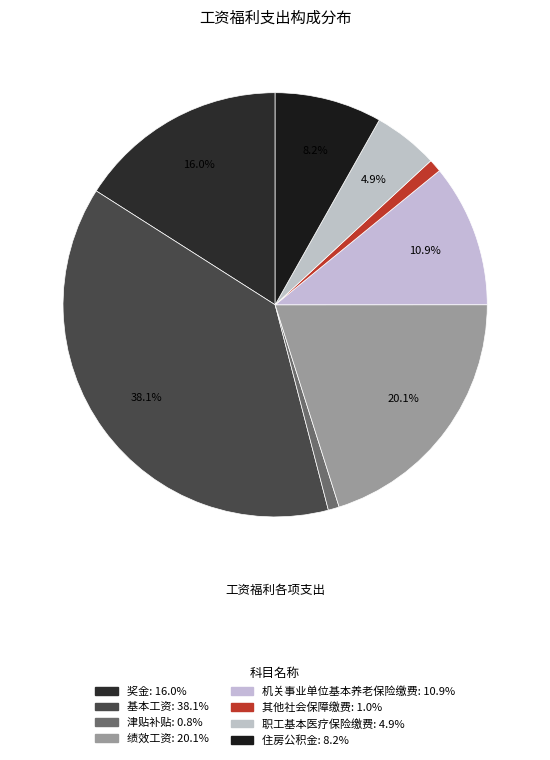

Rank the categories by value from lowest to highest.

津贴补贴, 其他社会保障缴费, 职工基本医疗保险缴费, 住房公积金, 机关事业单位基本养老保险缴费, 奖金, 绩效工资, 基本工资